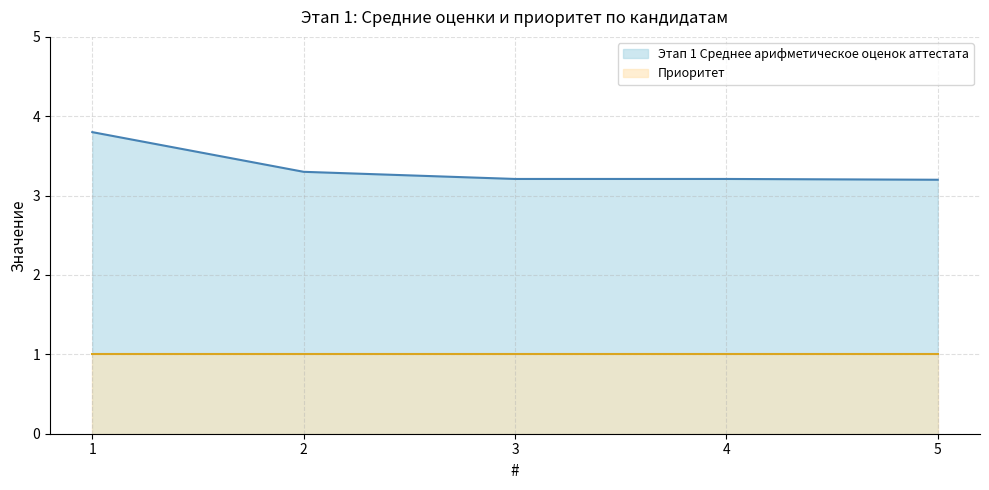

Which label corresponds to the smallest value in the chart?

5